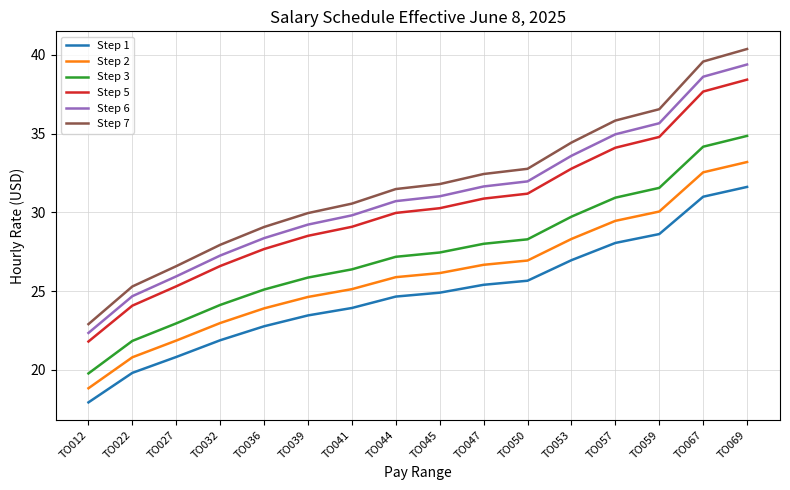

How many lines are shown in the chart?

6